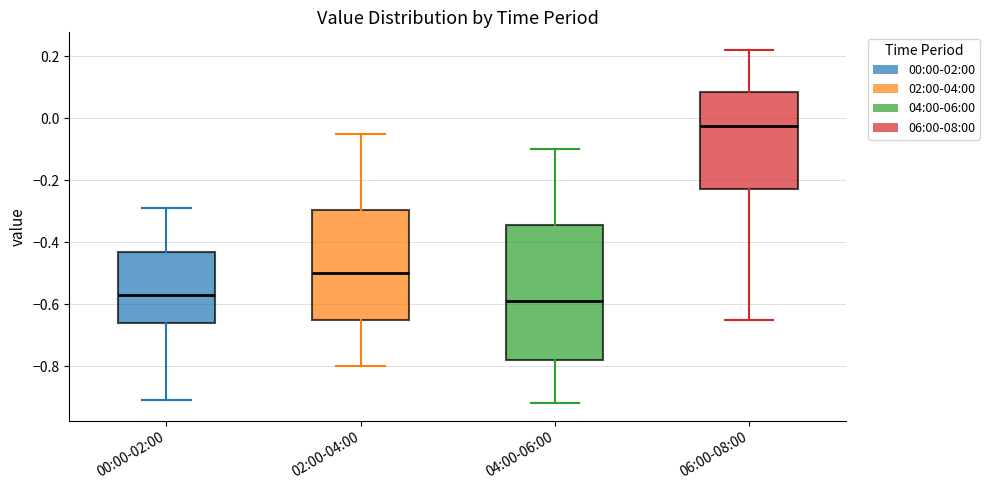

Reading left to right, transcribe this box plot: for each box, give where its median line is, the range the box spans, and where its two whiskers end, as read against the y-axis. The values are not printed on the chart, so give them approximately, as read against the axis.

00:00-02:00: median -0.56, box -0.66 to -0.44, whiskers -0.90 to -0.28
02:00-04:00: median -0.50, box -0.64 to -0.30, whiskers -0.80 to -0.04
04:00-06:00: median -0.58, box -0.78 to -0.34, whiskers -0.92 to -0.10
06:00-08:00: median -0.02, box -0.22 to 0.08, whiskers -0.64 to 0.22